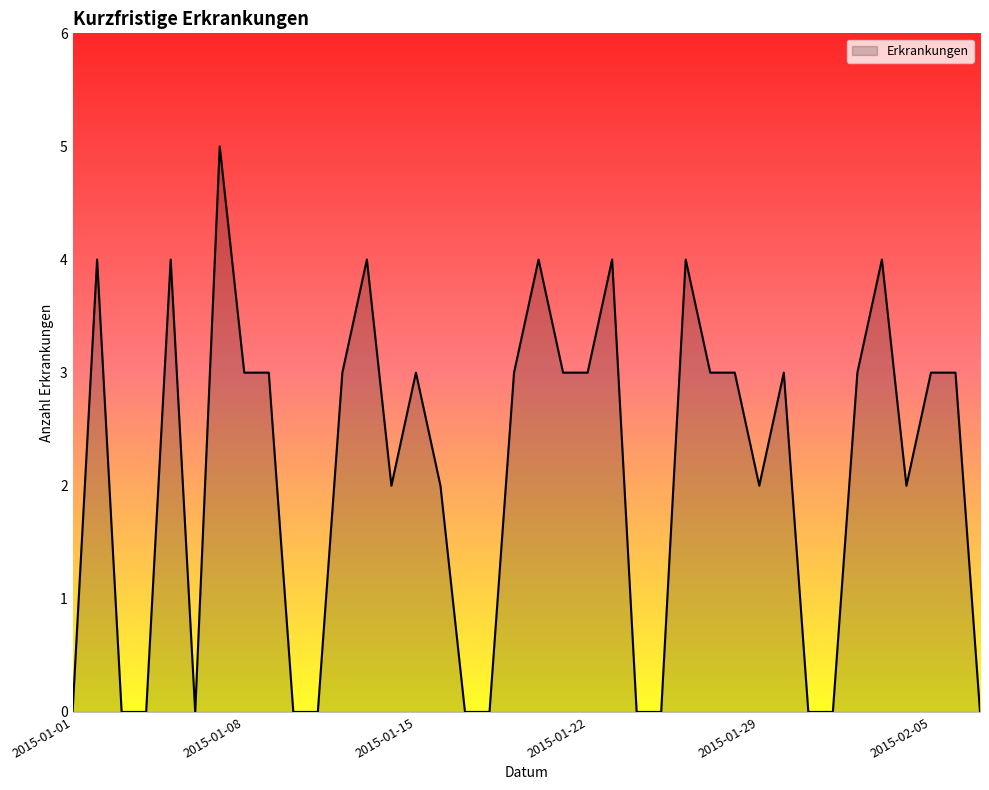

What is the difference between the maximum and minimum values?

5